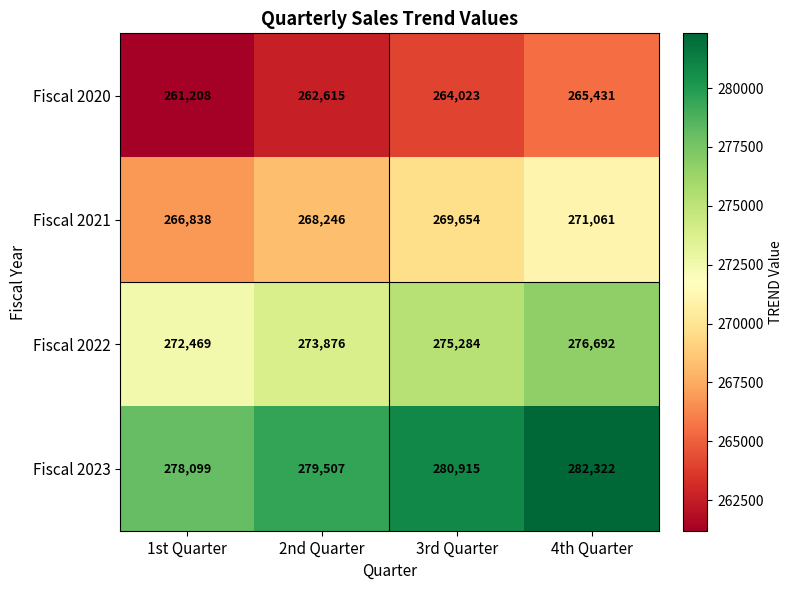

Reading left to right, what are all the values shown in this chart?

Fiscal 2020: 261208	262615	264023	265431
Fiscal 2021: 266838	268246	269654	271061
Fiscal 2022: 272469	273876	275284	276692
Fiscal 2023: 278099	279507	280915	282322